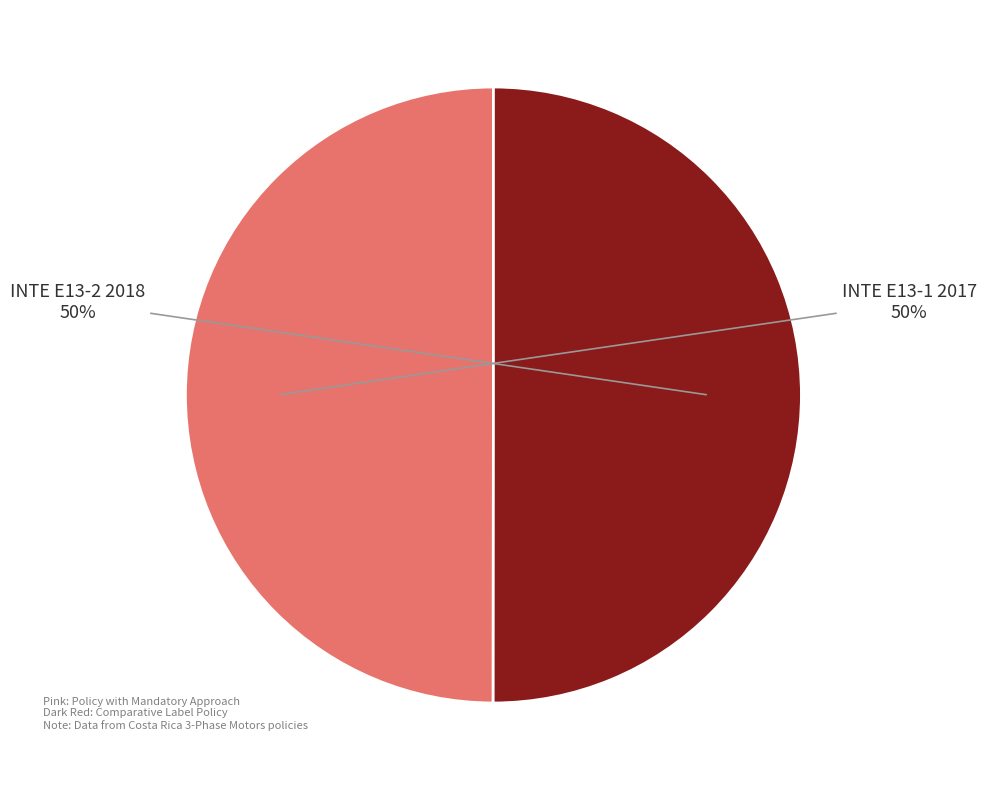

To the nearest percent, what is the average slice percentage?

50%